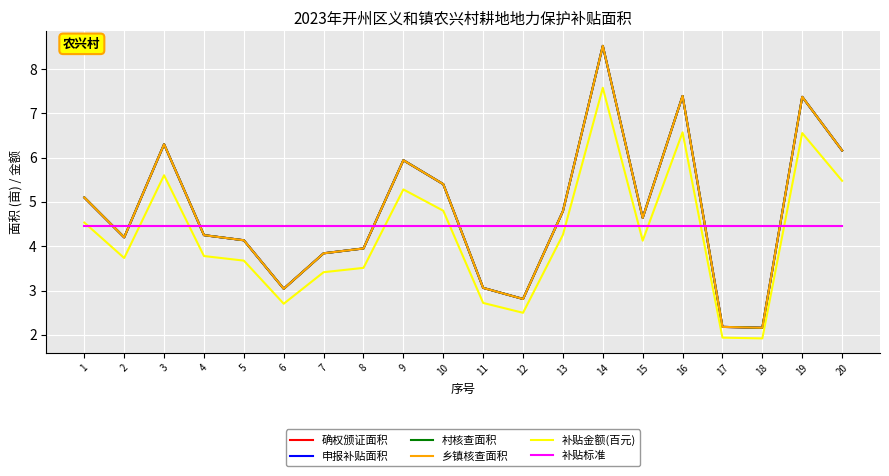

How many lines are shown in the chart?

6